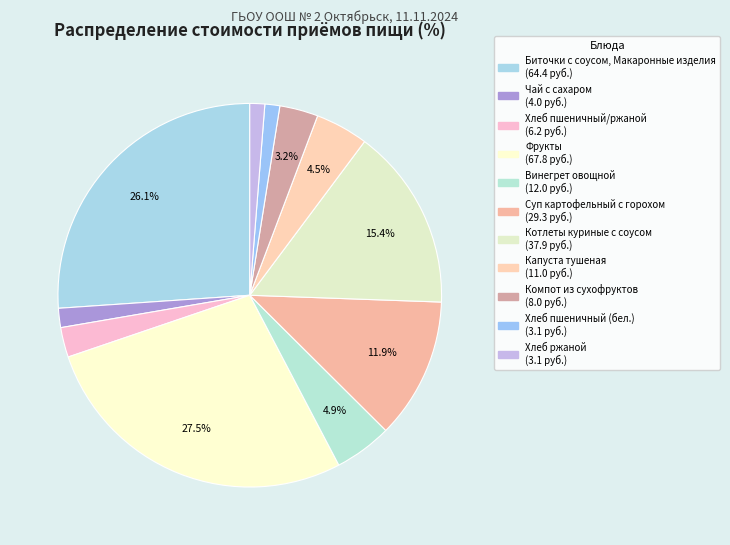

Between Хлеб пшеничный (бел.) and Хлеб пшеничный/ржаной, which is larger?

Хлеб пшеничный/ржаной